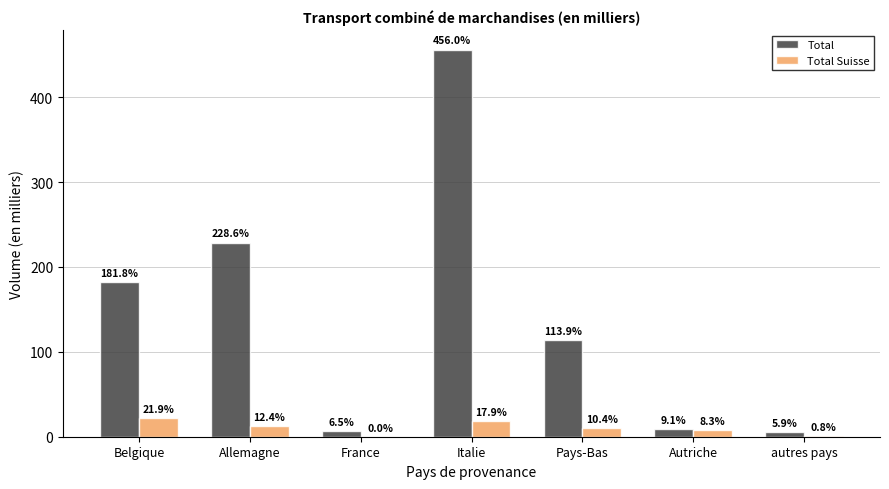

True or false: Total has a value of 5.9 at autres pays.

True